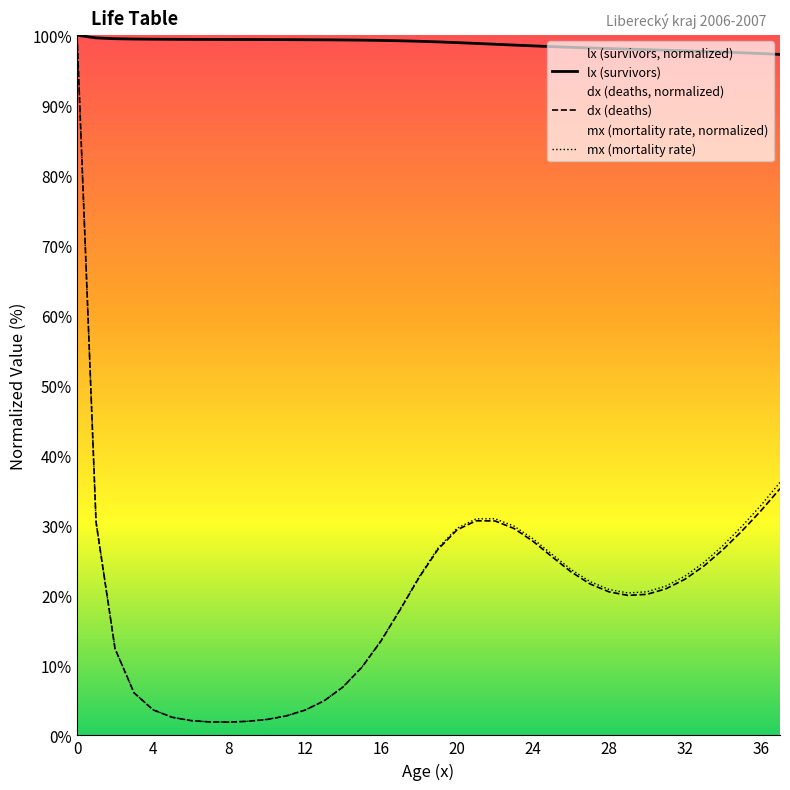

What is the spread (max minus min) of values at 6?

97.3